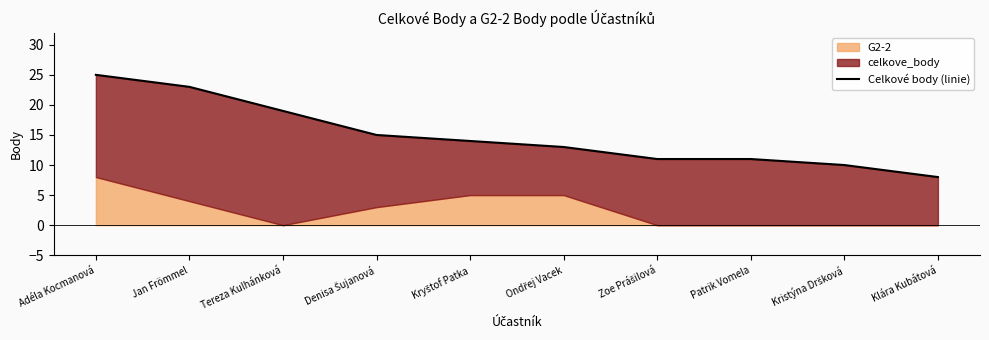

True or false: the data shows 11 at Patrik Vomela.

True